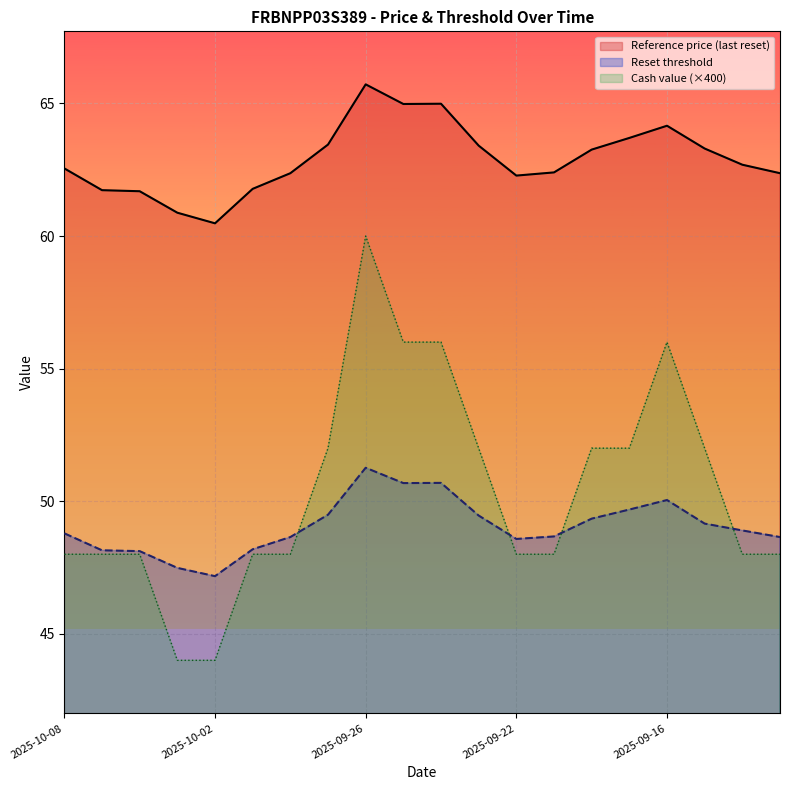

True or false: Cash value and Reference price cross at least once.

False